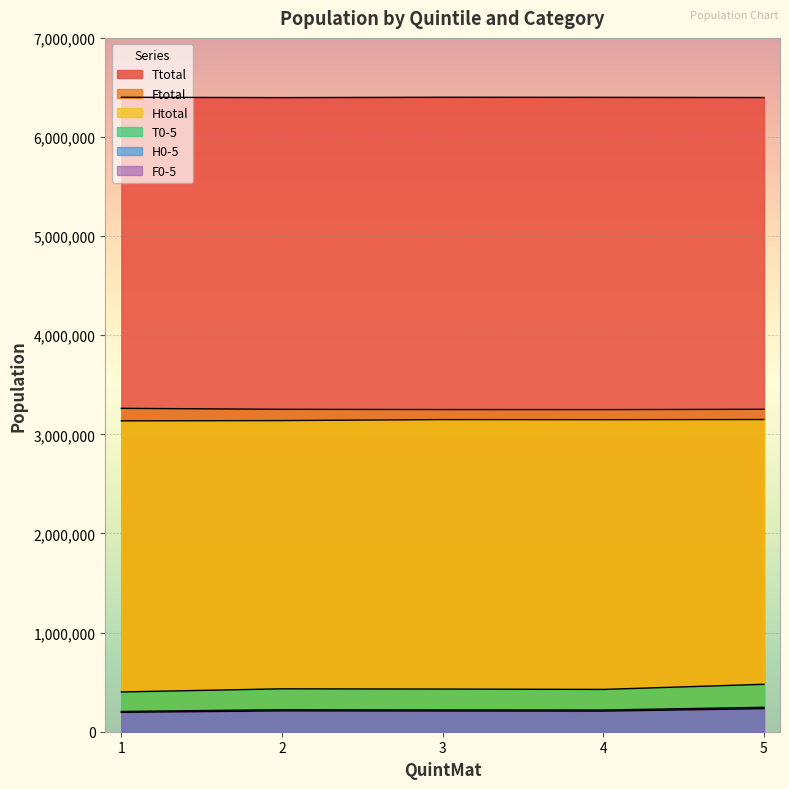

How many lines are shown in the chart?

6